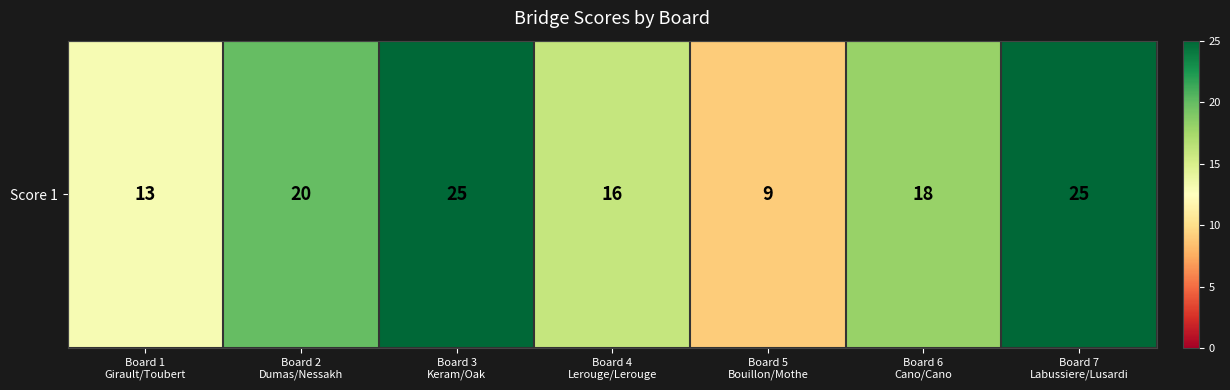

Is it true that the value at Board 1
Girault/Toubert is 6?

False